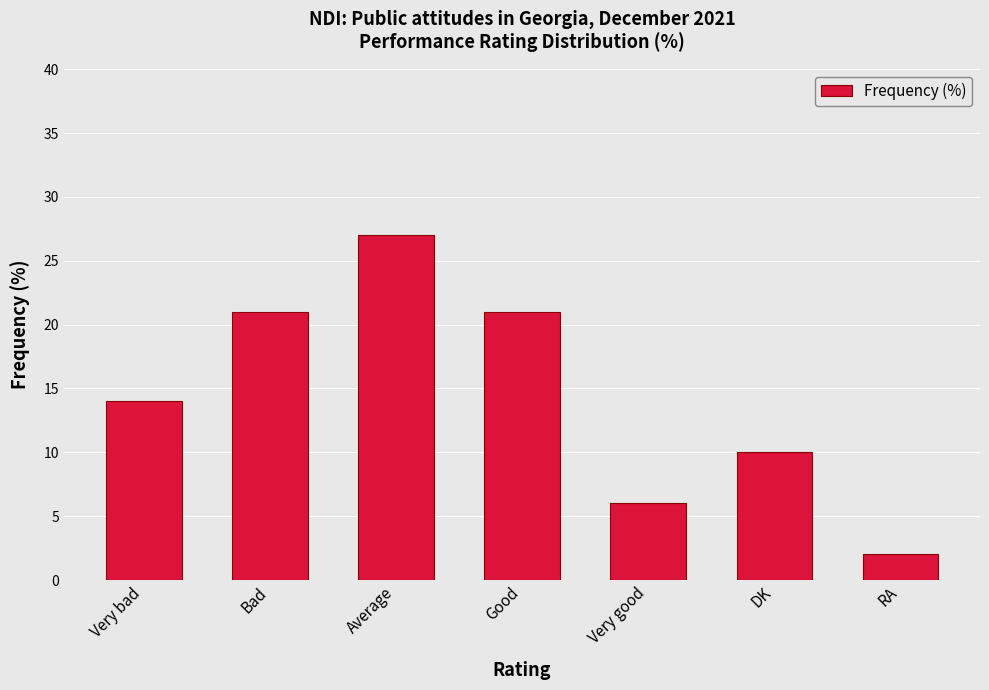

What is the ratio of the value at DK to the value at Very good?

1.7